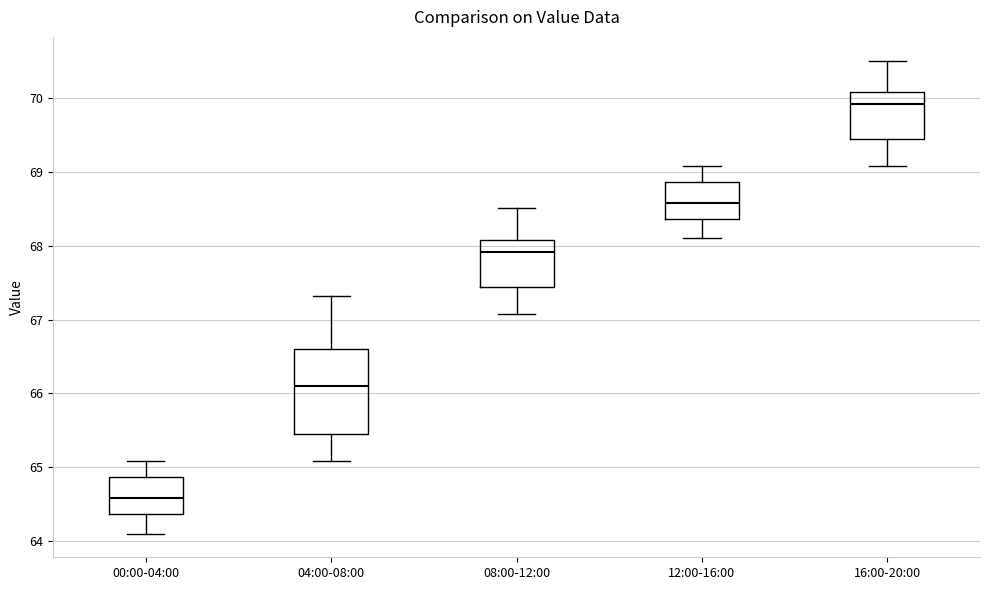

Which box's median line is the highest?

16:00-20:00